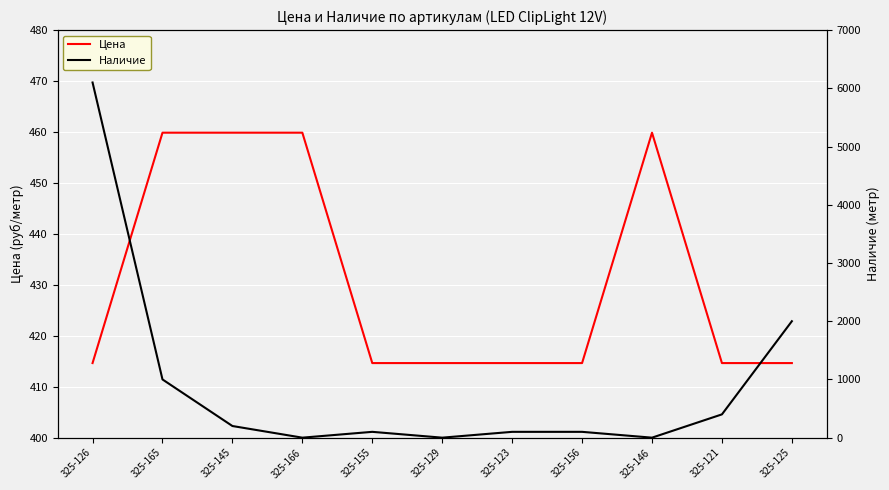

At which category is the sum across all series the highest?

325-126